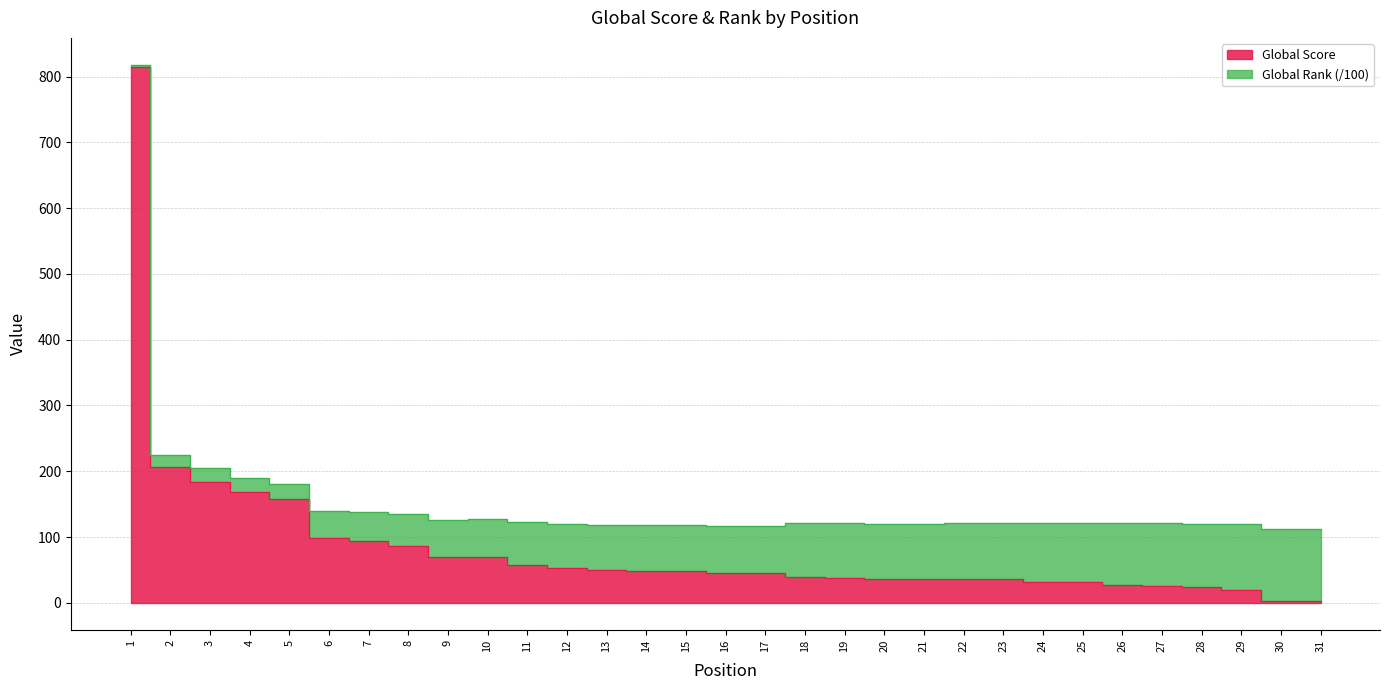

What is the change in value from 19 to 31?

-35